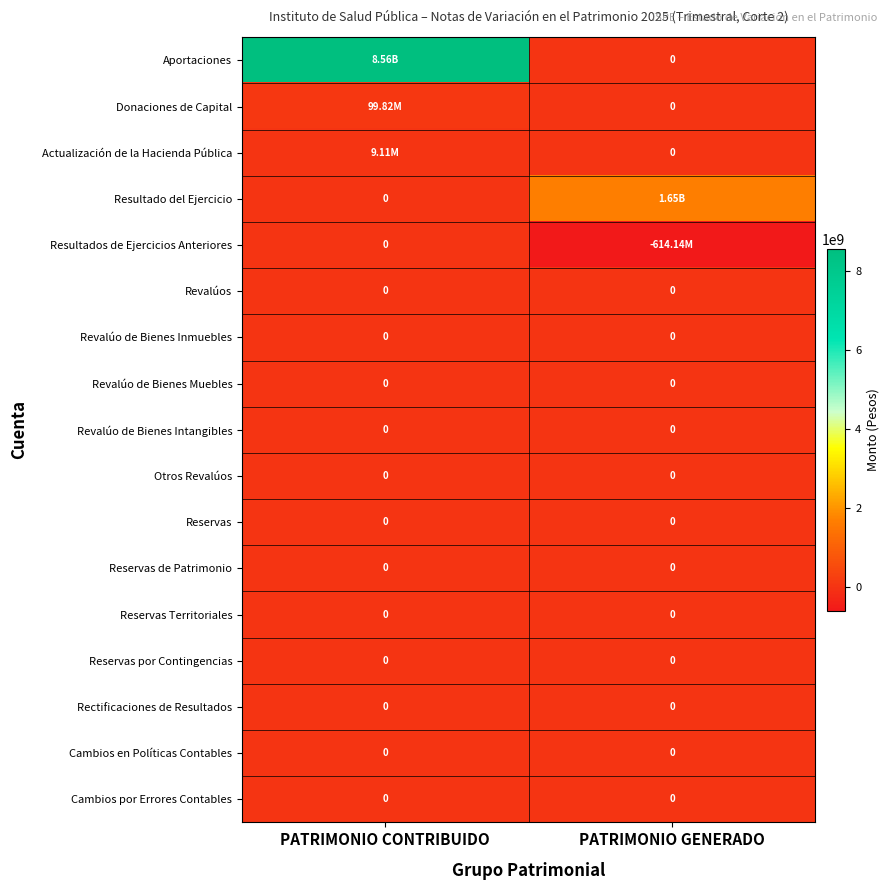

At PATRIMONIO GENERADO, list the series in order from largest to smallest.

Resultado del Ejercicio, Aportaciones, Donaciones de Capital, Actualización de la Hacienda Pública, Revalúos, Revalúo de Bienes Inmuebles, Revalúo de Bienes Muebles, Revalúo de Bienes Intangibles, Otros Revalúos, Reservas, Reservas de Patrimonio, Reservas Territoriales, Reservas por Contingencias, Rectificaciones de Resultados, Cambios en Políticas Contables, Cambios por Errores Contables, Resultados de Ejercicios Anteriores